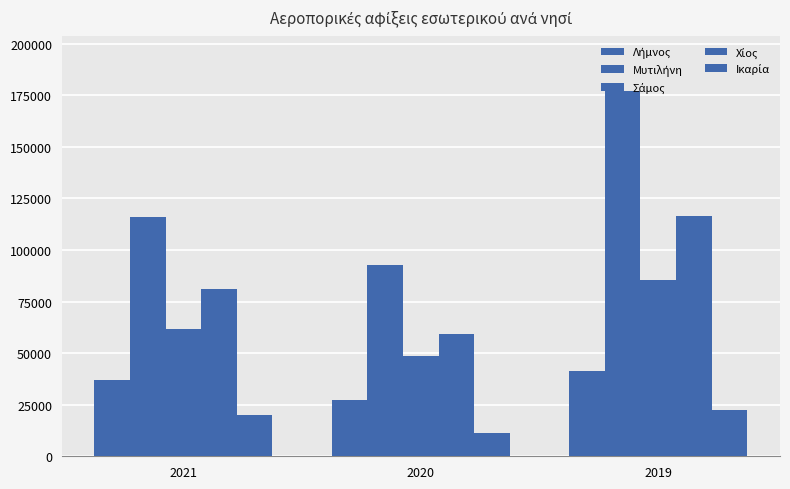

How many bars are there in total?

15